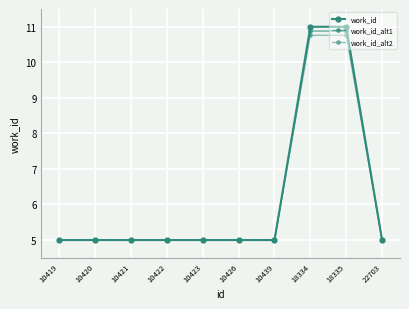

Is this an area chart (filled region under the line)?

No